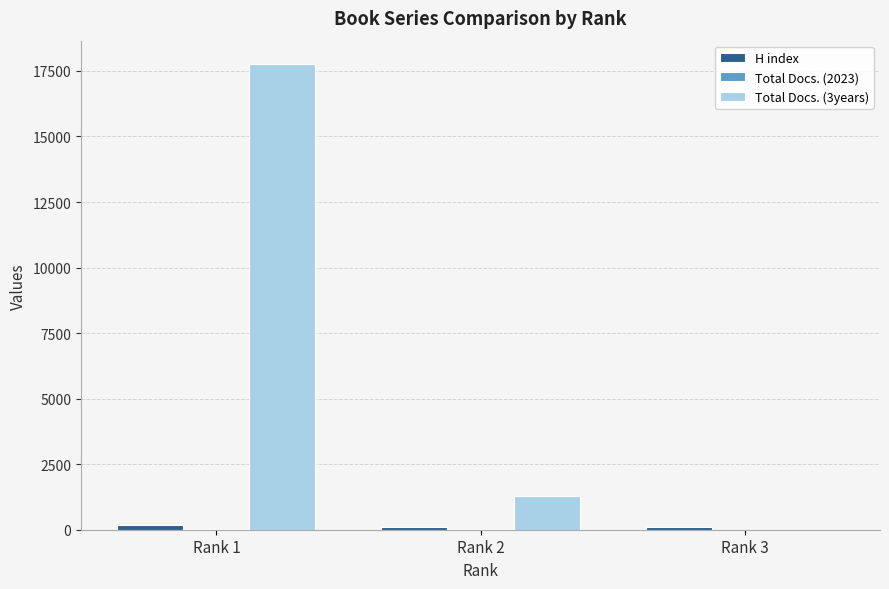

What is the sum of all Total Docs. (3years) values?

19044